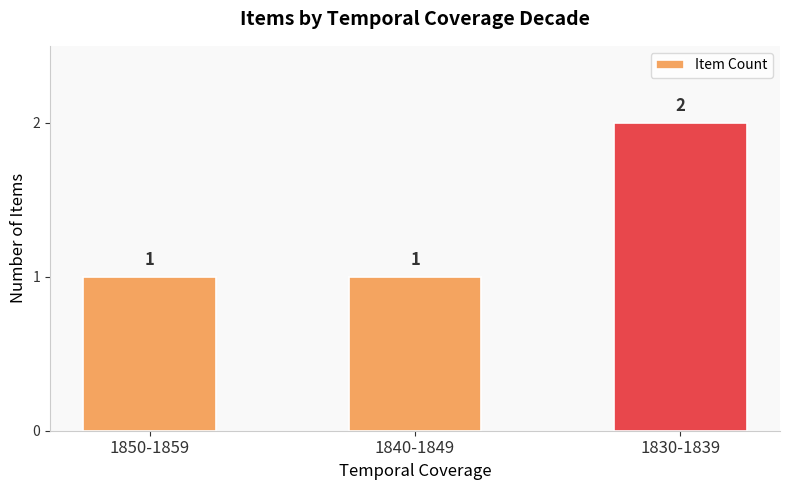

What position from the right is 1830-1839?

1